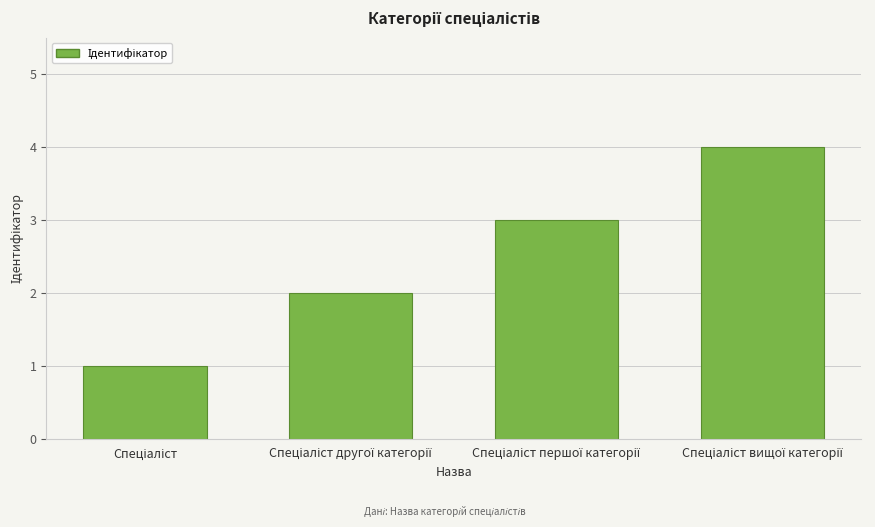

What is the maximum value shown in the chart?

4